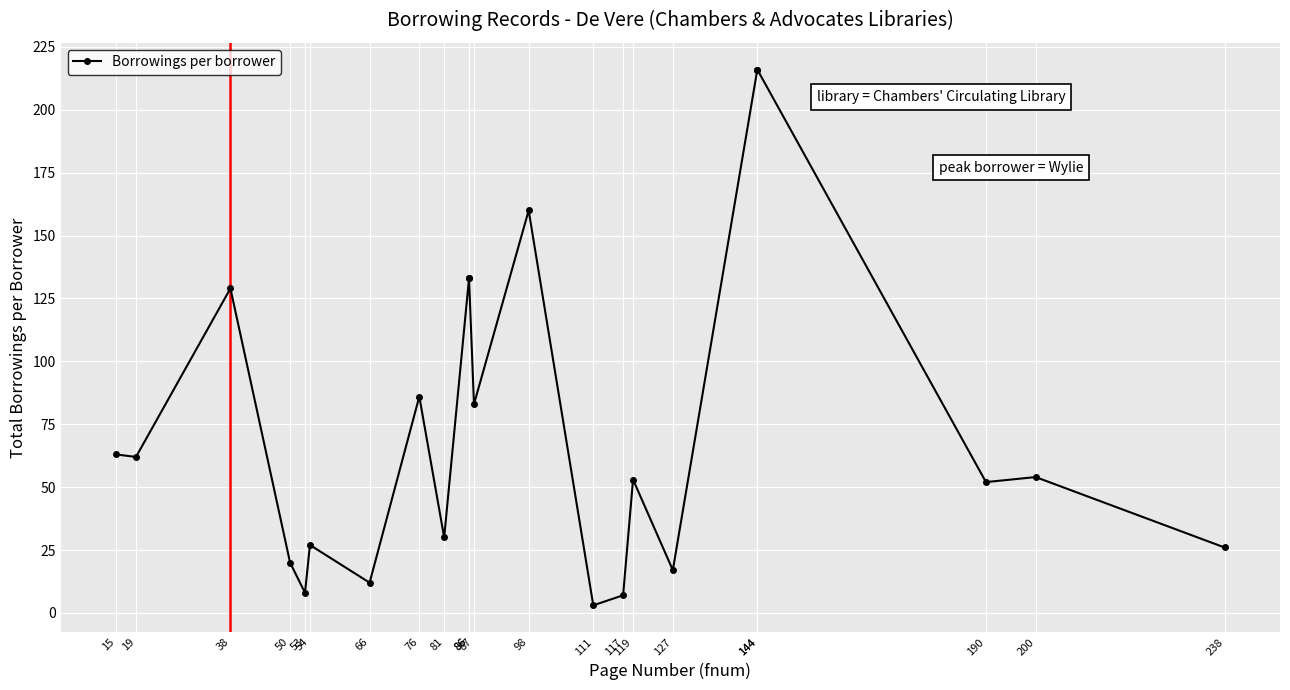

Where is the first local minimum?

19